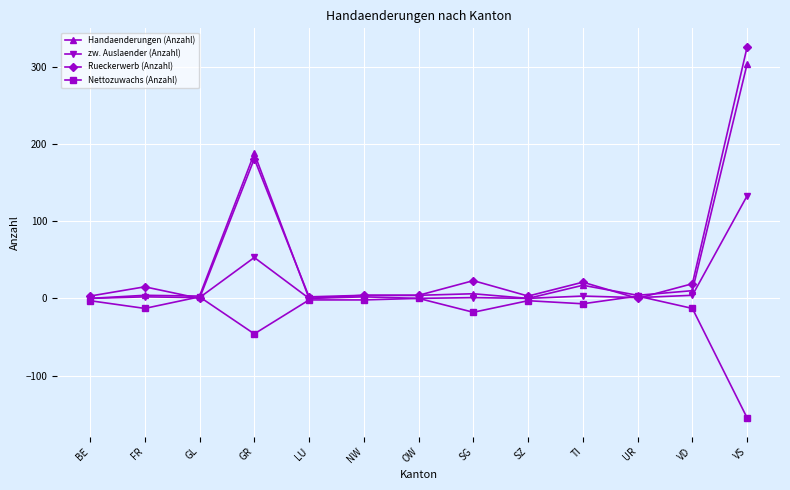

True or false: Rueckerwerb (Anzahl) has more than 1 points higher than both neighbors.

True